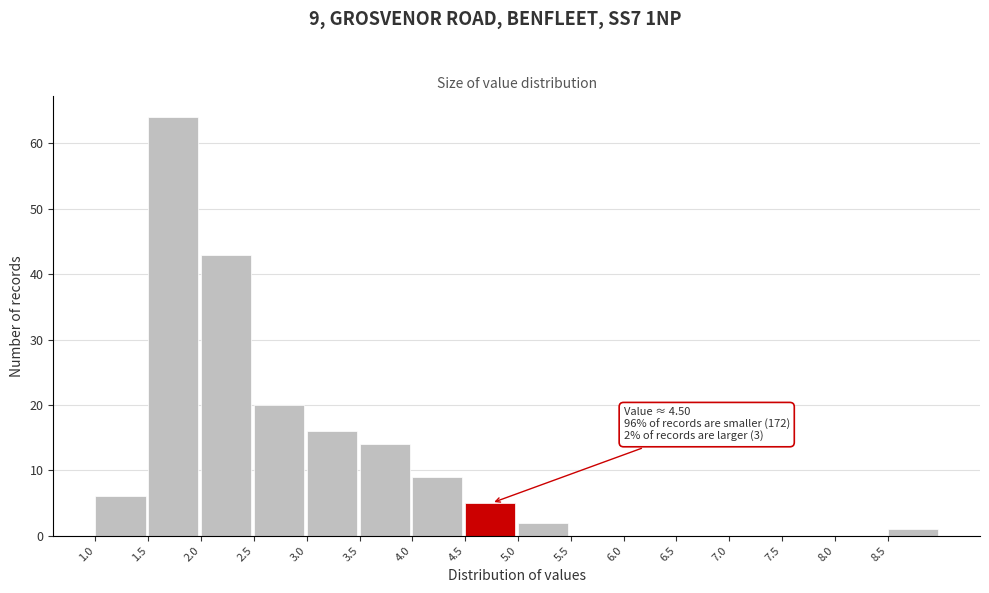

Which range on the x-axis has the tallest bar?

1.5 to 2.0